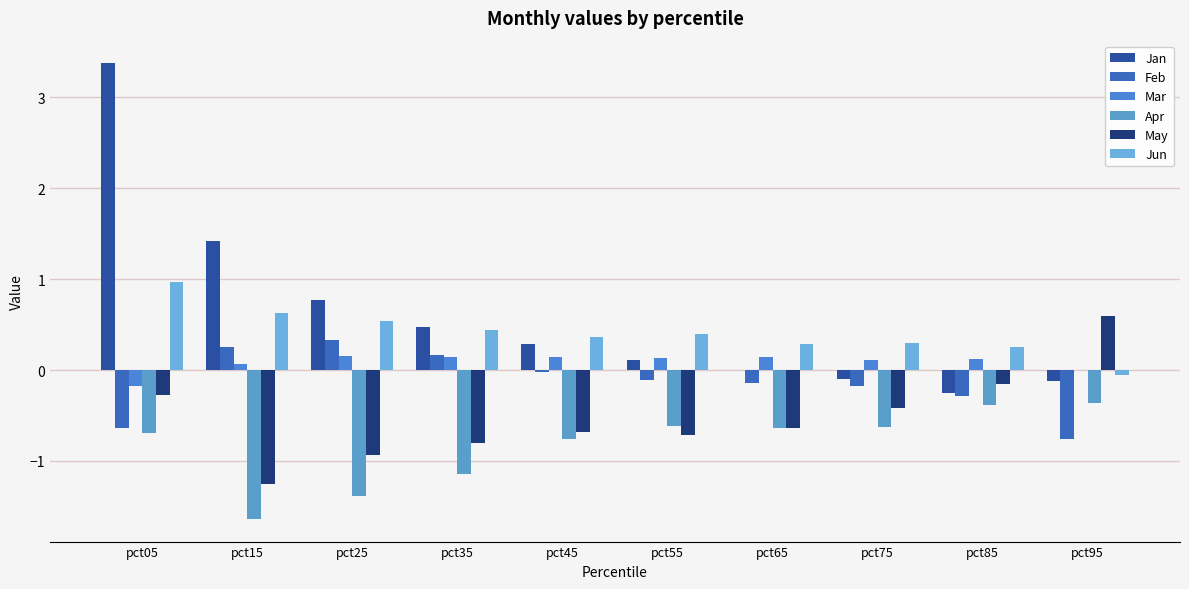

How many groups of bars are there?

10